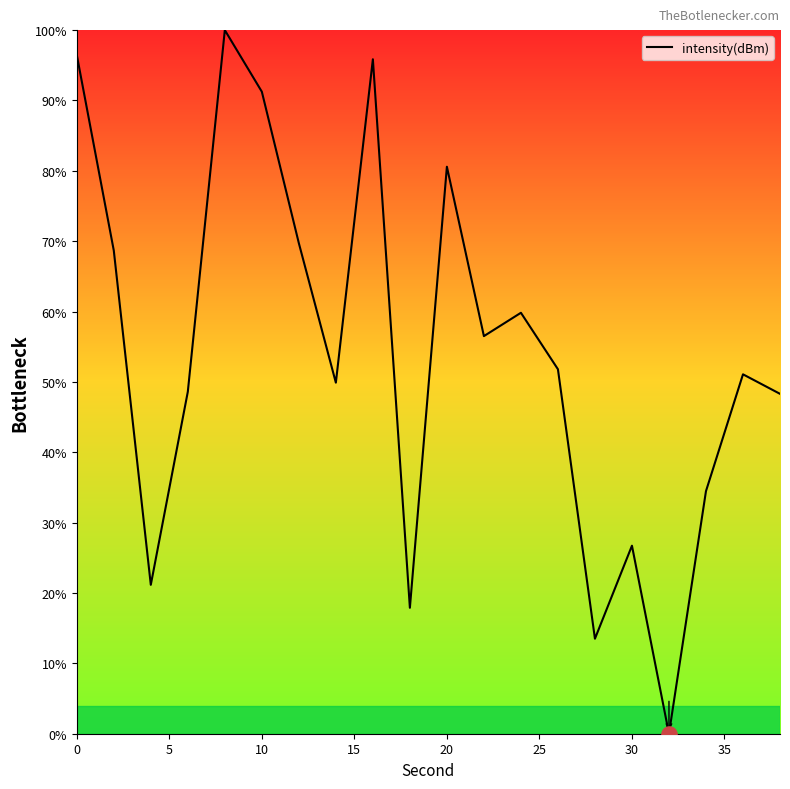

What is the maximum value shown in the chart?

100.0